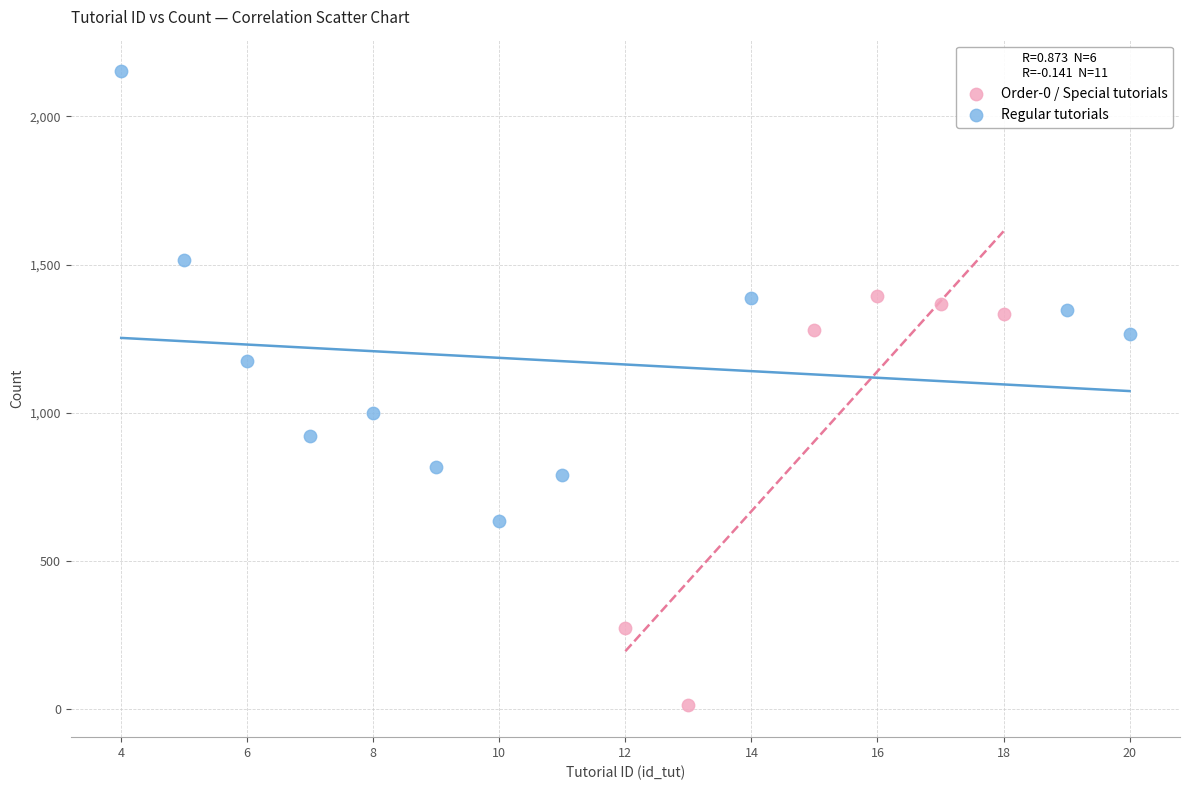

Which series contains the highest Y value?

Regular tutorials